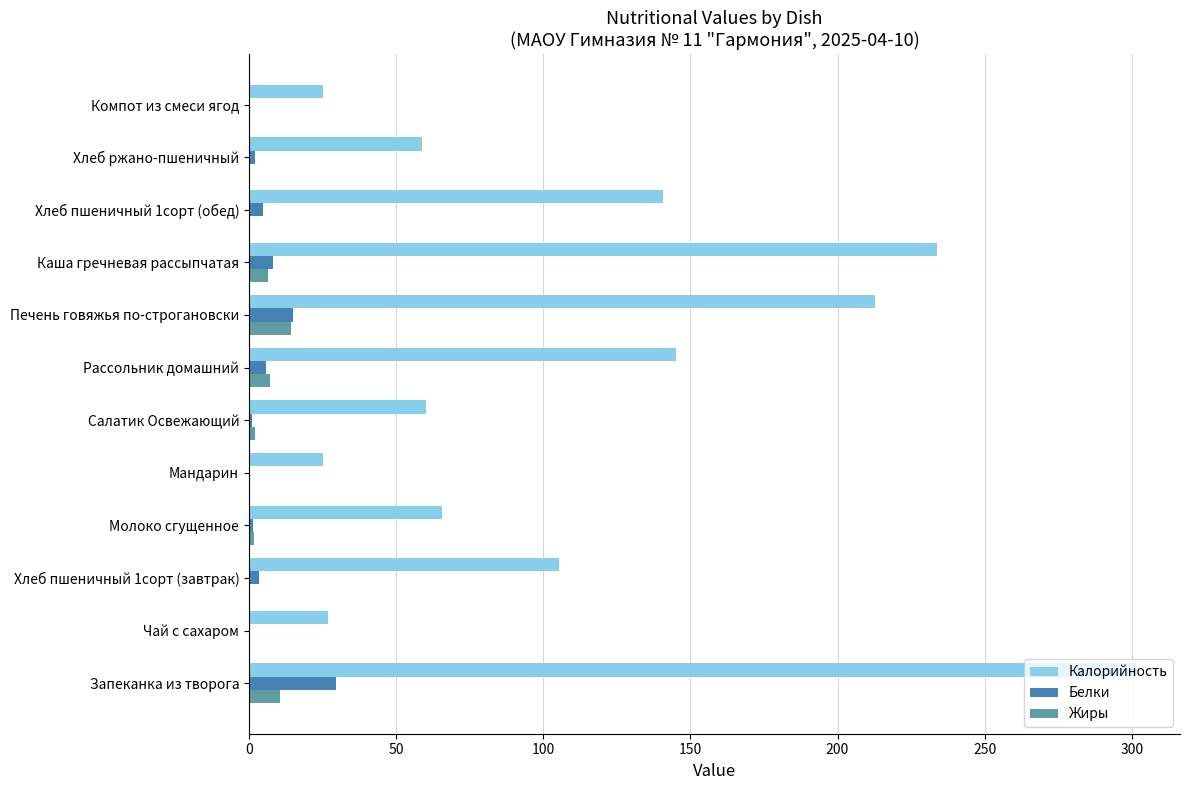

What is the maximum value for Калорийность?

301.3